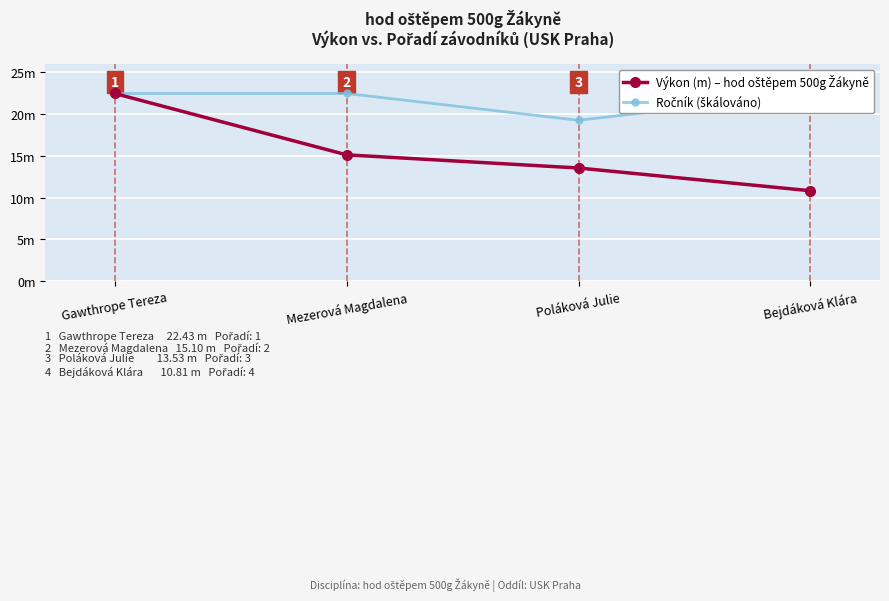

Reading left to right, what are all the values shown in this chart?

Výkon (m) – hod oštěpem 500g Žákyně: 22.4	15.1	13.5	10.8
Ročník (škálováno): 22.4	22.4	19.2	22.4